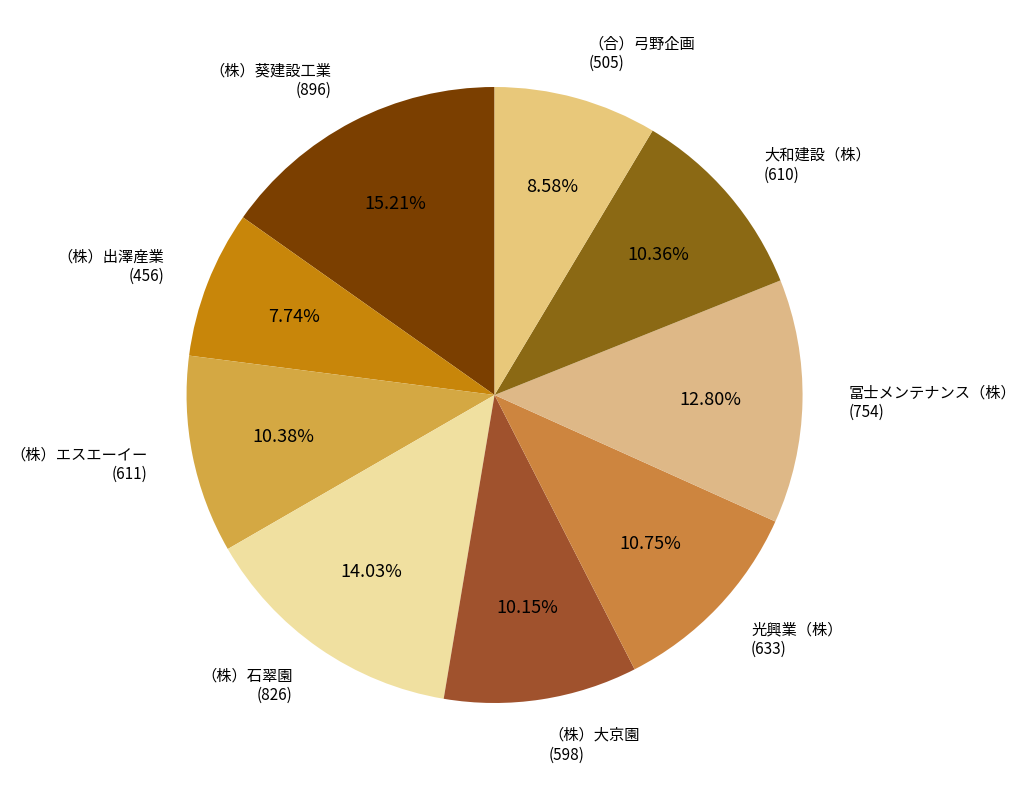

Between （合）弓野企画 and （株）大京園, which is larger?

（株）大京園